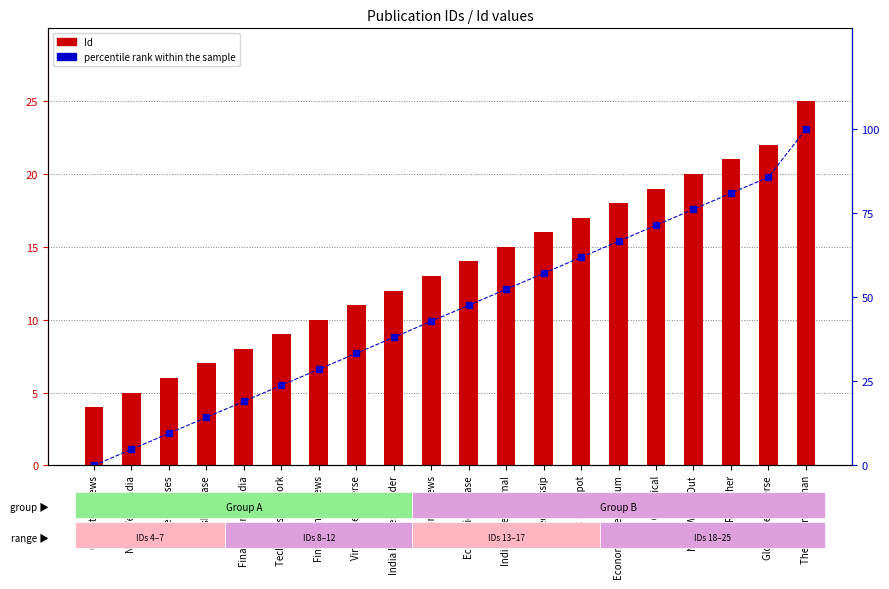

How many series are shown in this chart?

2